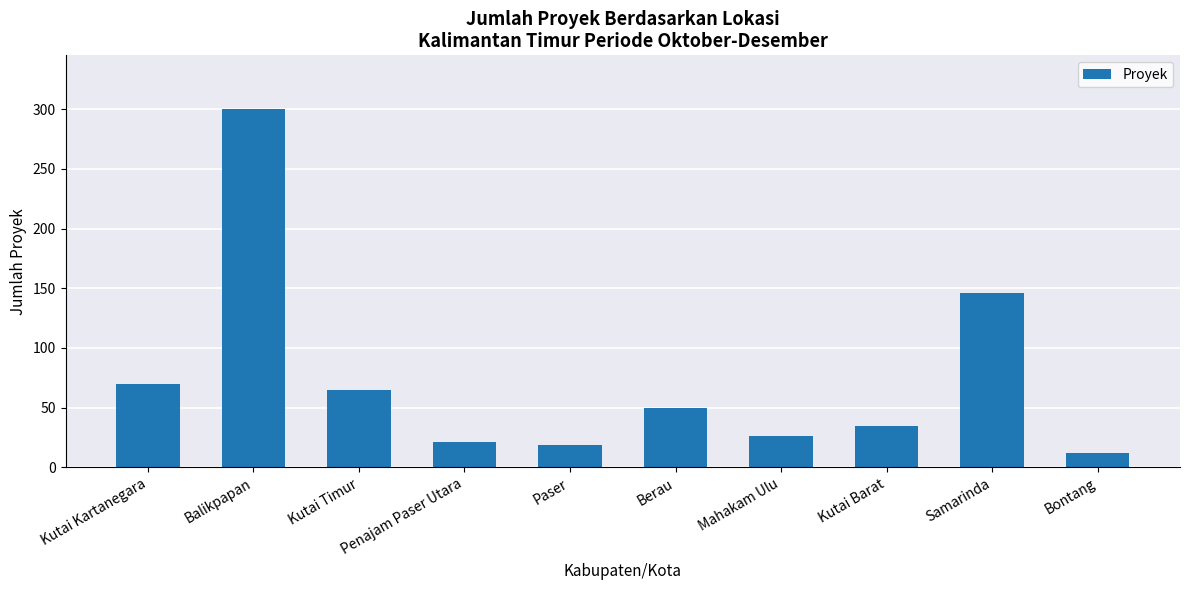

How many bars are there in total?

10